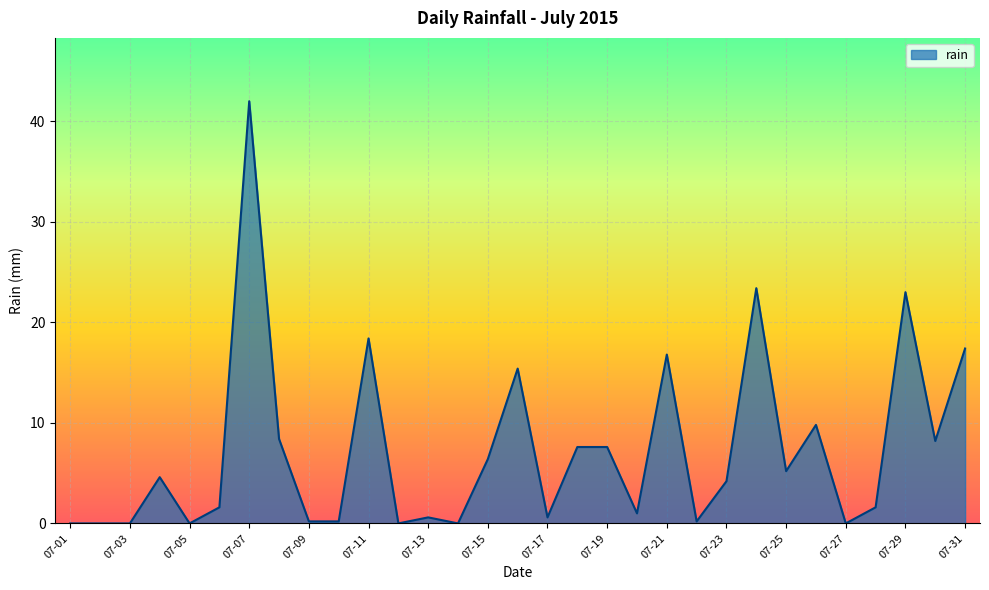

What is the average value?

7.2